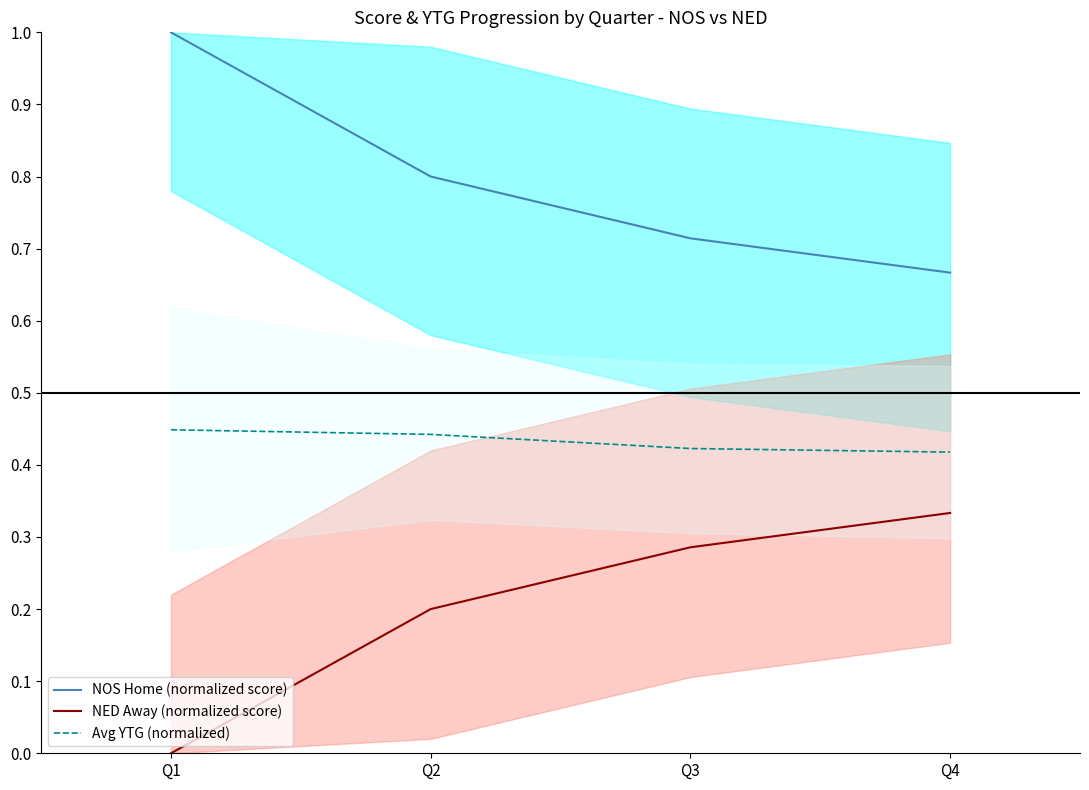

Which series has the largest range (max minus min)?

NOS Home (normalized score)